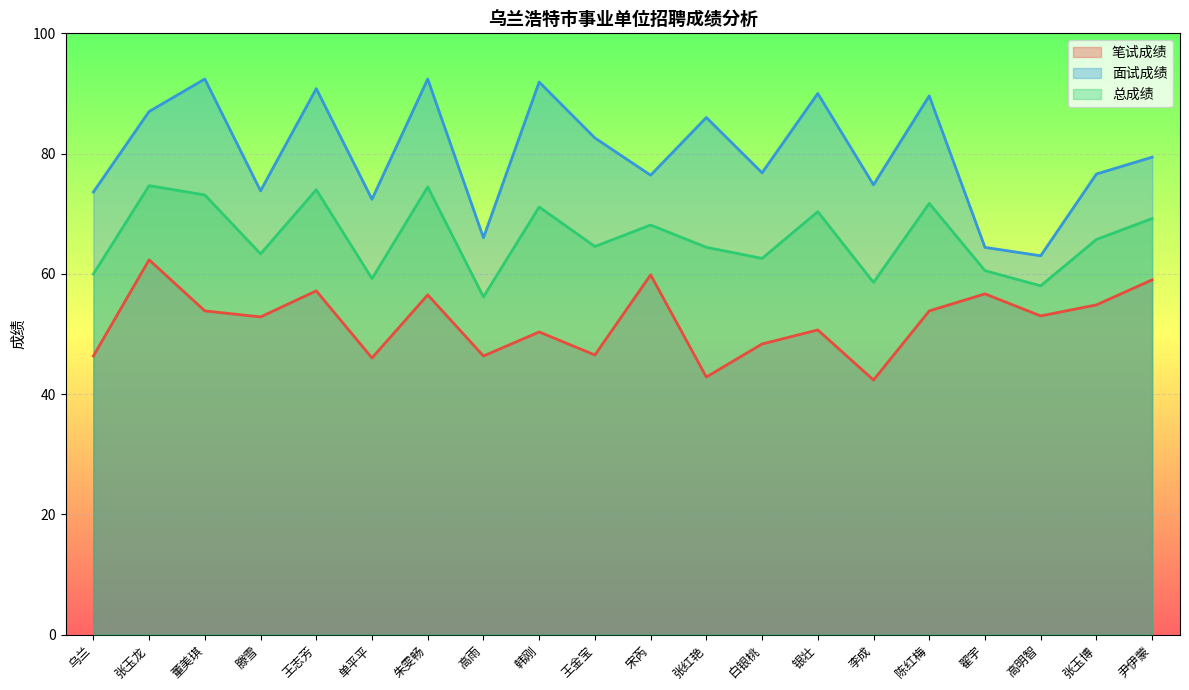

Reading left to right, transcribe all the data shown in this chart.

笔试成绩: 46.3	62.3	53.8	52.8	57.2	46.0	56.5	46.3	50.3	46.5	59.8	42.8	48.3	50.7	42.3	53.8	56.7	53.0	54.8	59.0
面试成绩: 73.6	87.0	92.4	73.8	90.8	72.4	92.4	66.0	91.9	82.6	76.4	86.0	76.8	90.0	74.8	89.6	64.4	63.0	76.6	79.4
总成绩: 60.0	74.7	73.1	63.3	74.0	59.2	74.5	56.2	71.1	64.5	68.1	64.4	62.6	70.3	58.6	71.7	60.5	58.0	65.7	69.2